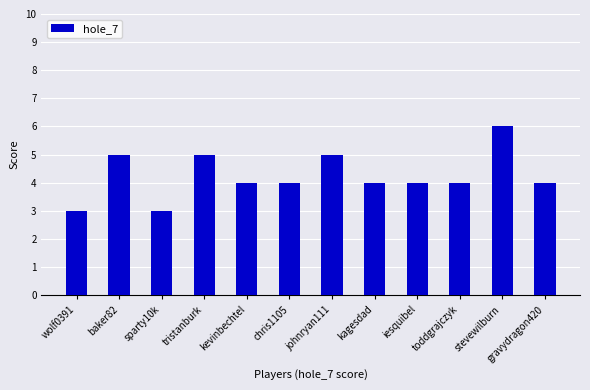

How many values are between 4 and 5?

9